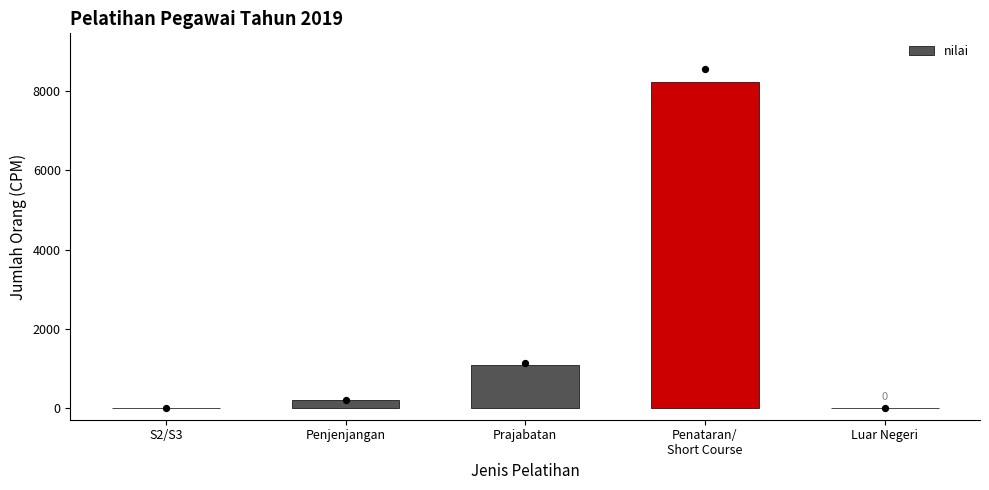

What is the change in value from S2/S3 to Luar Negeri?

-4